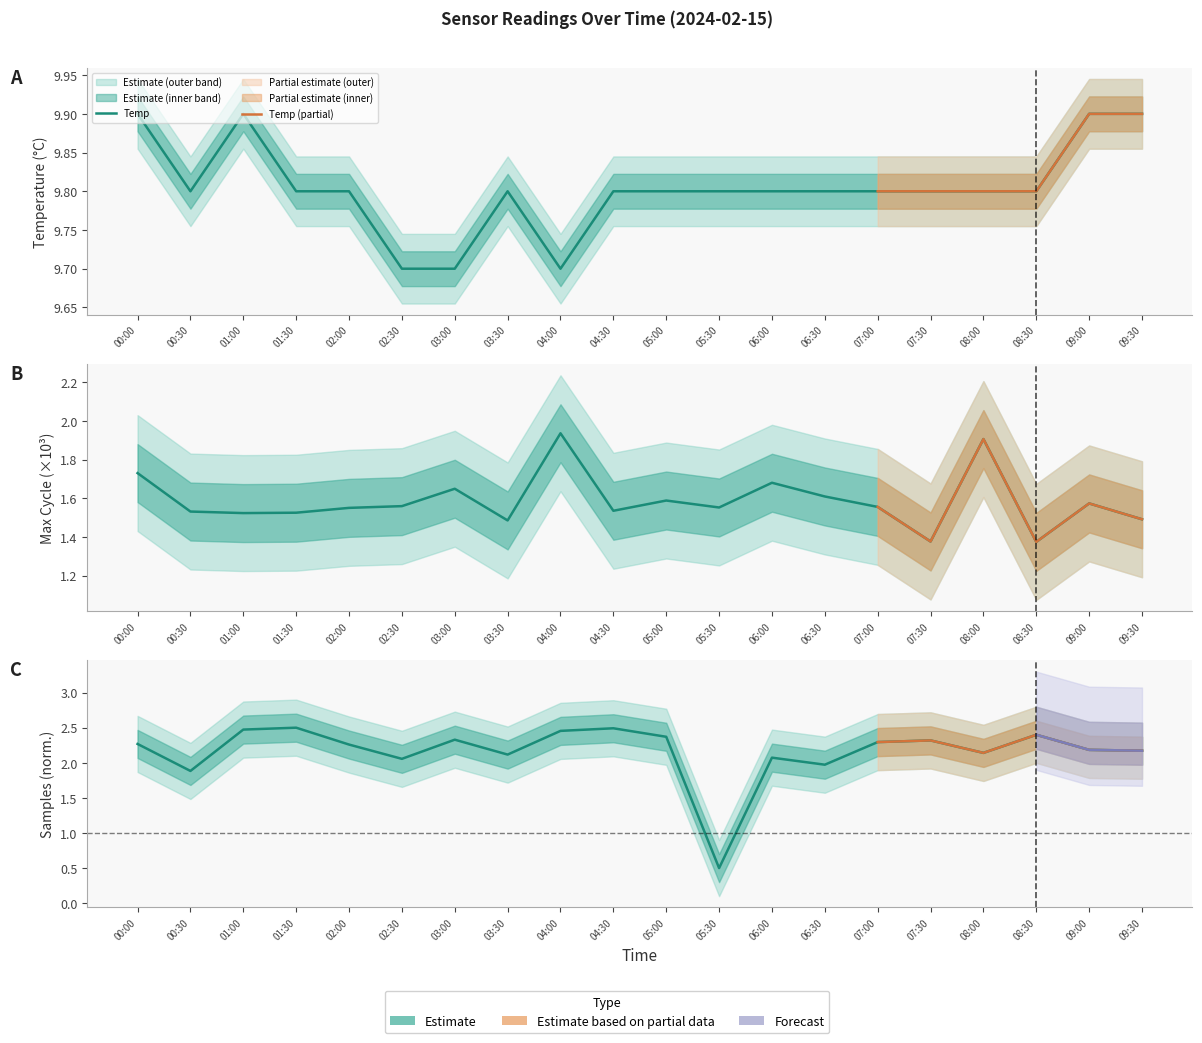

List the labels in order of Max_cycle value, largest first.

04:00, 08:00, 00:00, 06:00, 03:00, 06:30, 05:00, 09:00, 02:30, 07:00, 05:30, 02:00, 04:30, 00:30, 01:30, 01:00, 09:30, 03:30, 07:30, 08:30